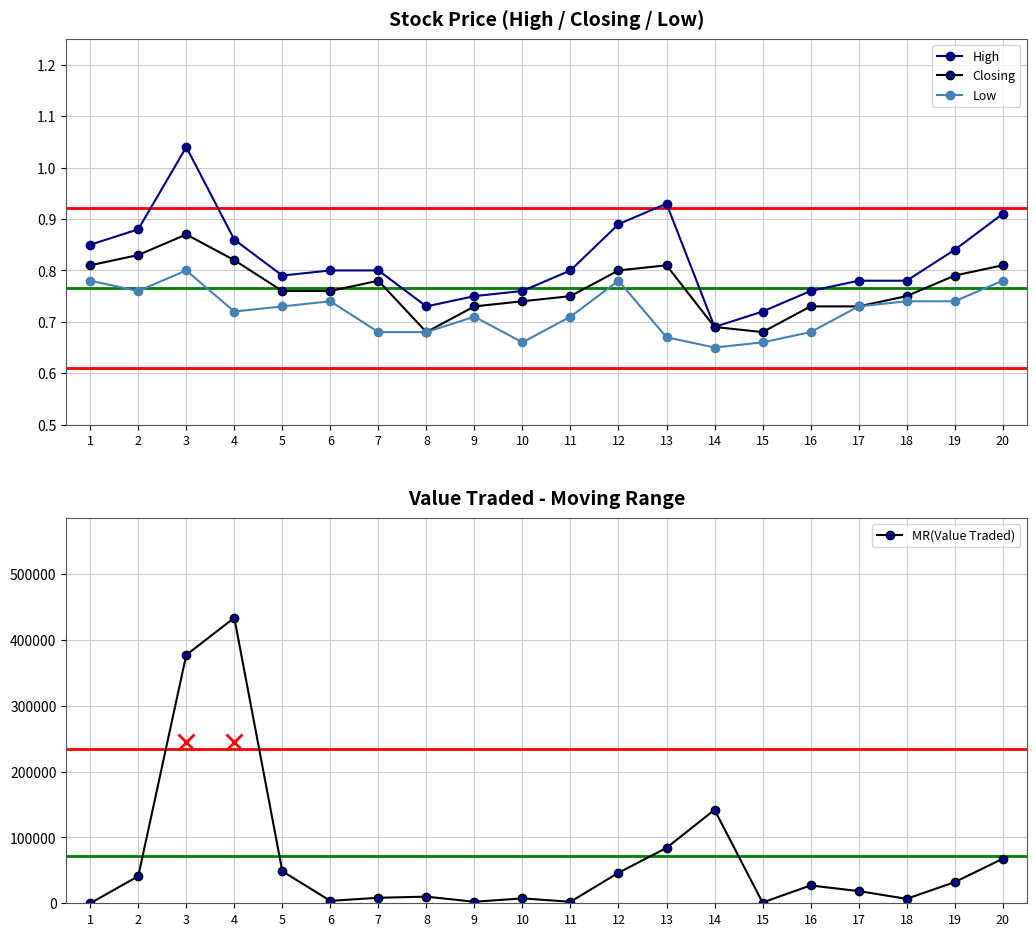

What is the average value of the MR(Value Traded) series?

68055